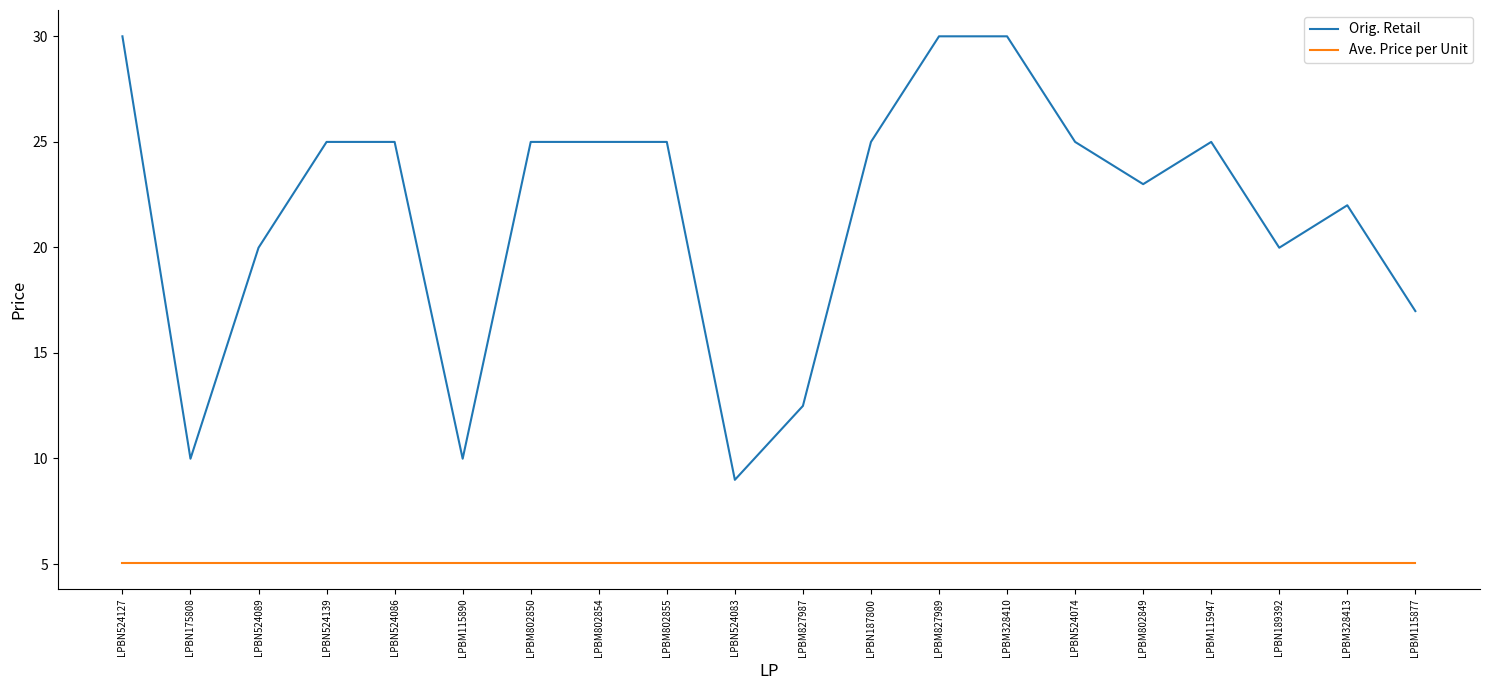

At which label does Orig. Retail first exceed 24?

LPBN524127